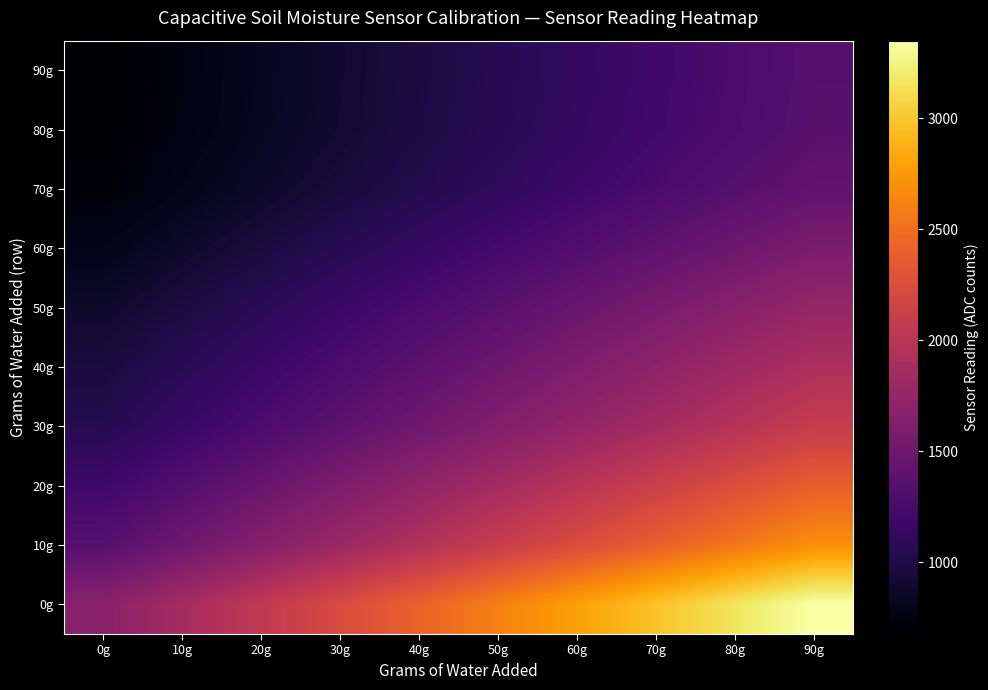

At which category does the chart reach its minimum across all series?

0g